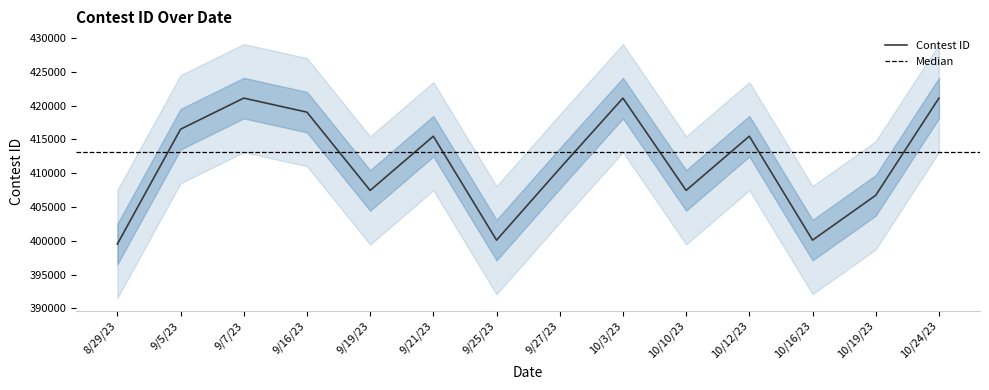

True or false: there are more than 1 points higher than both neighbors.

True